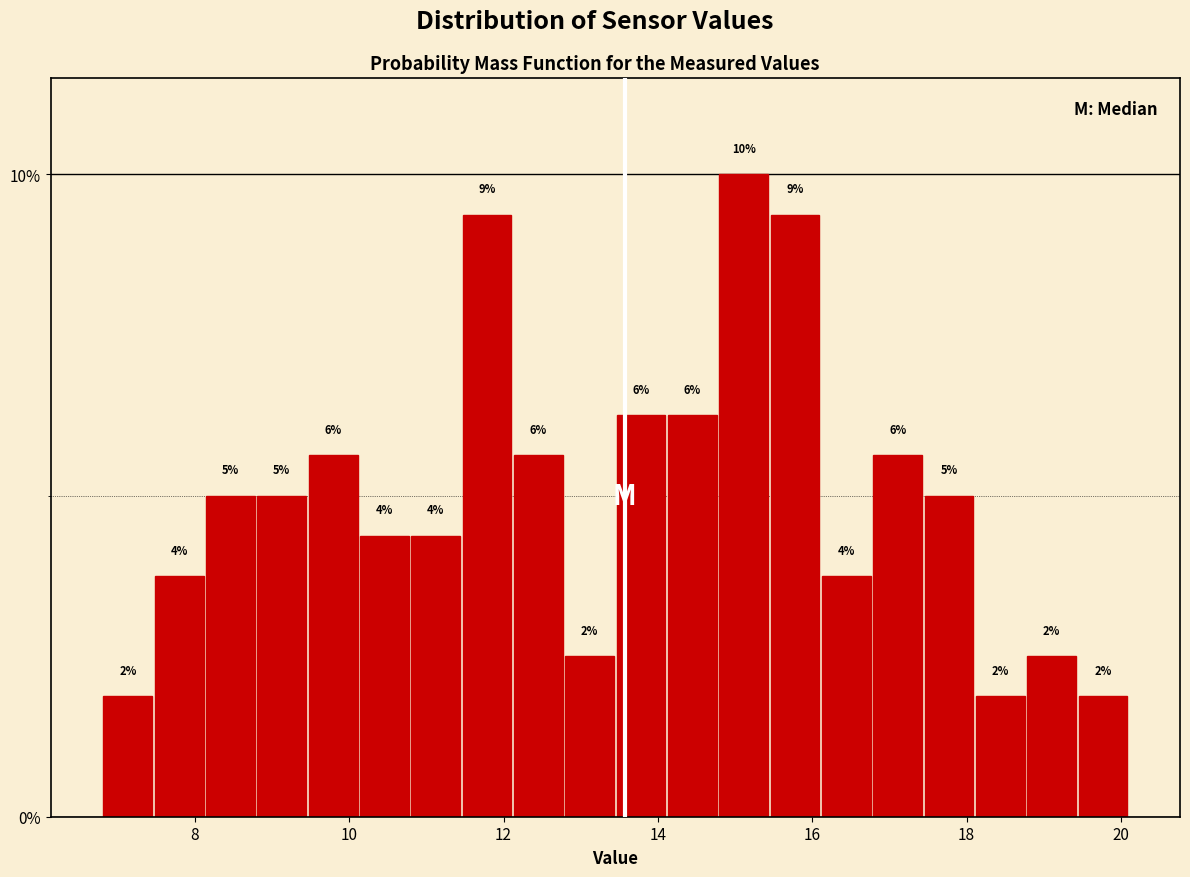

Read against the x-axis, roughly where is the centre of the tallest bar?

15.2